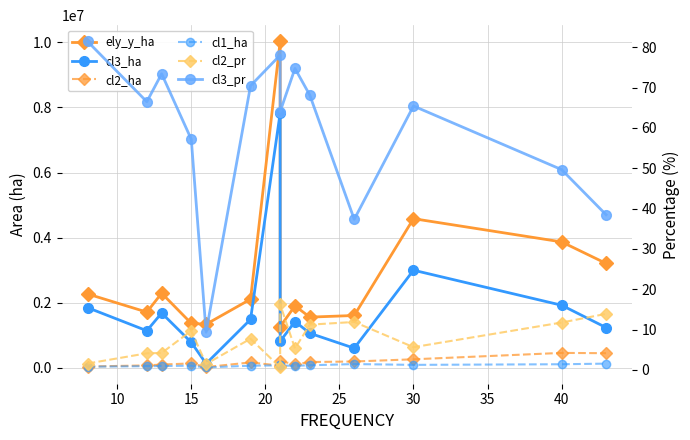

What is the difference between the maximum and minimum values in the cl1_ha series?

116676.8